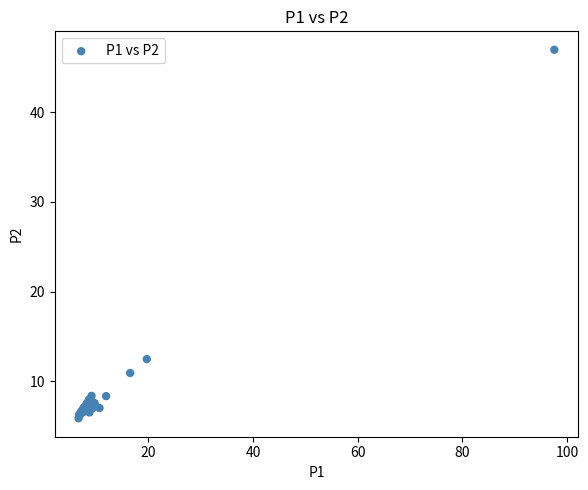

What Y value in the scatter plot is closest to 26?

12.5